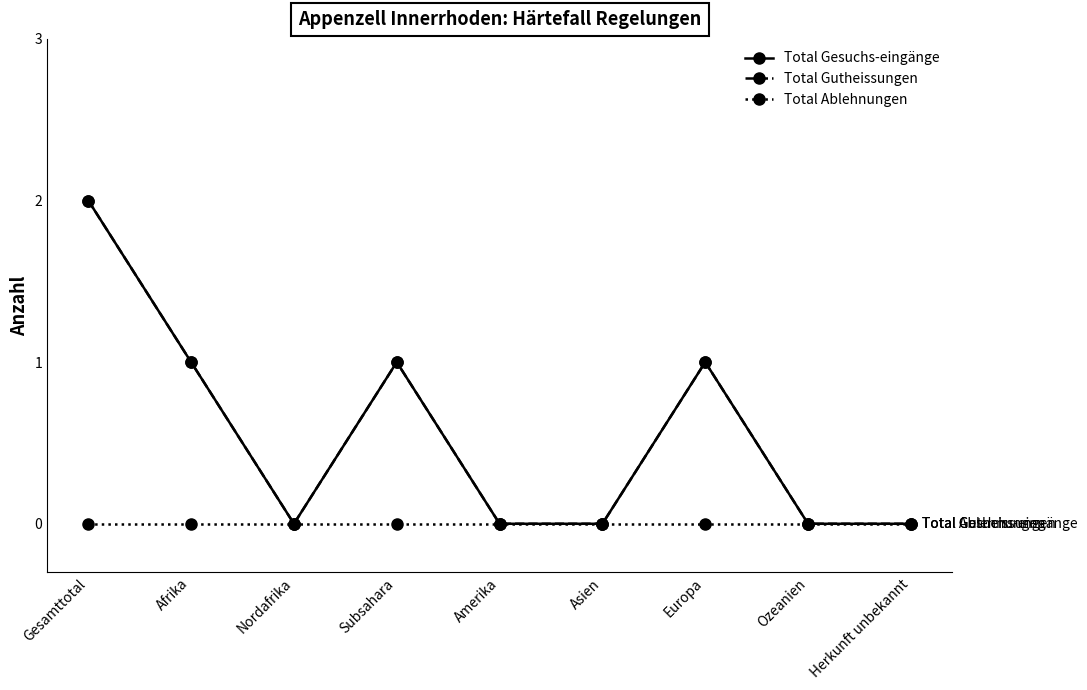

True or false: Total Ablehnungen has more than 1 points higher than both neighbors.

False